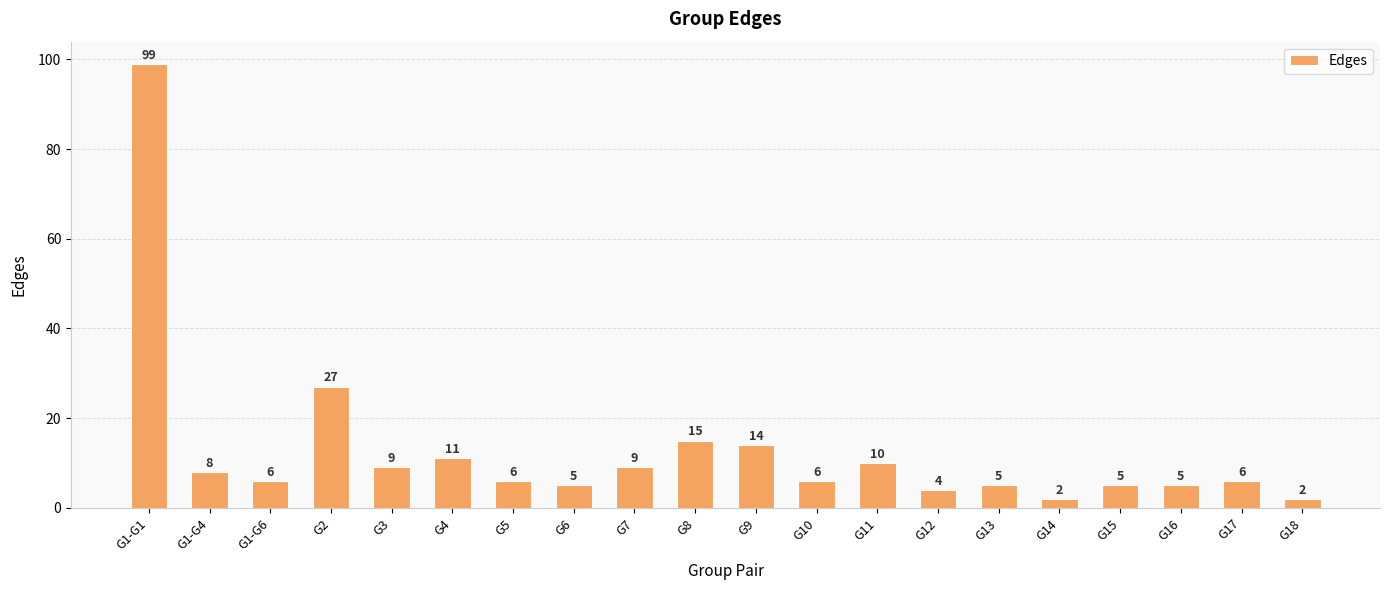

True or false: the data shows 15 at G8.

True